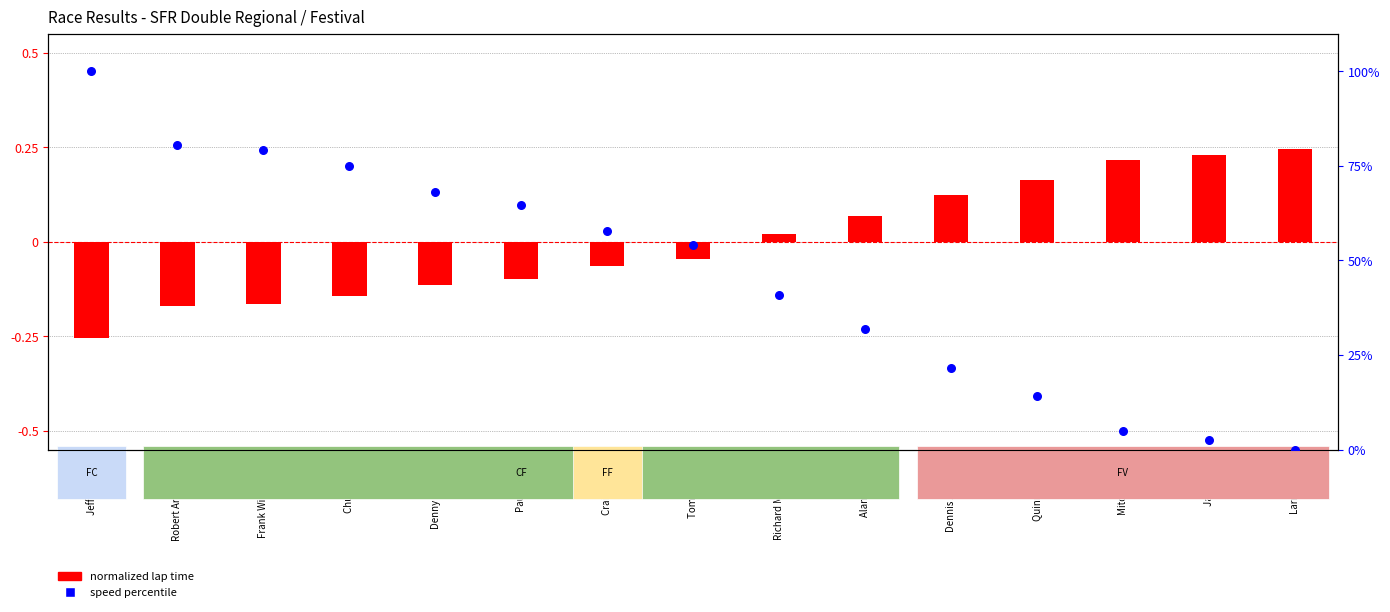

What is the total value across all series at Alan Dezzani?

31.8